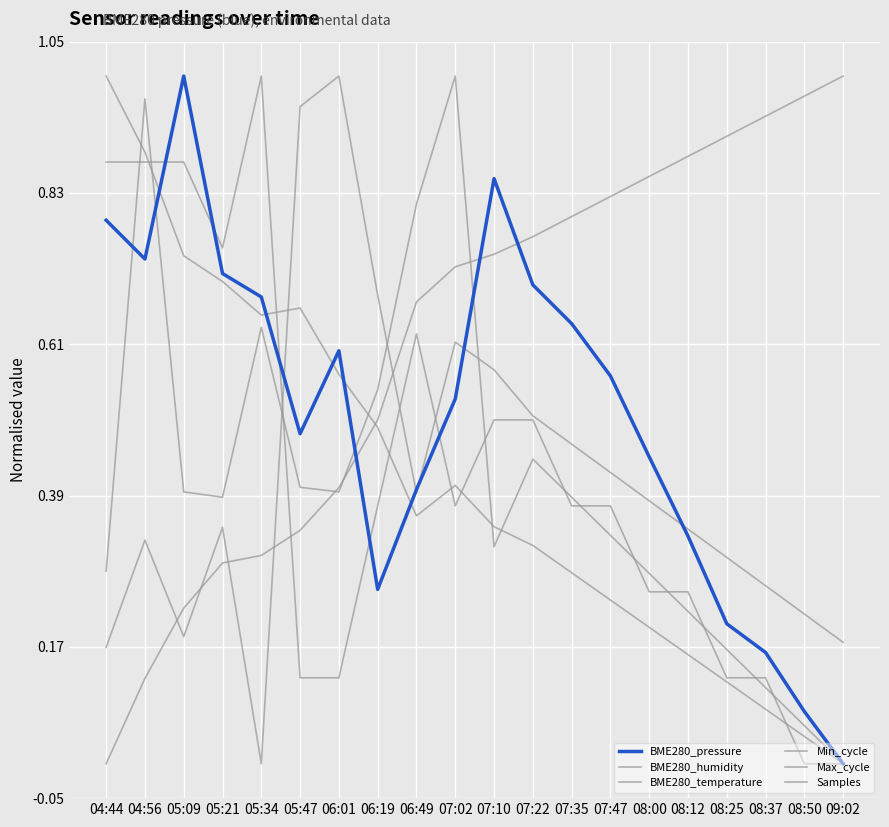

What is the difference between the maximum and minimum values in the Min_cycle series?

1.0